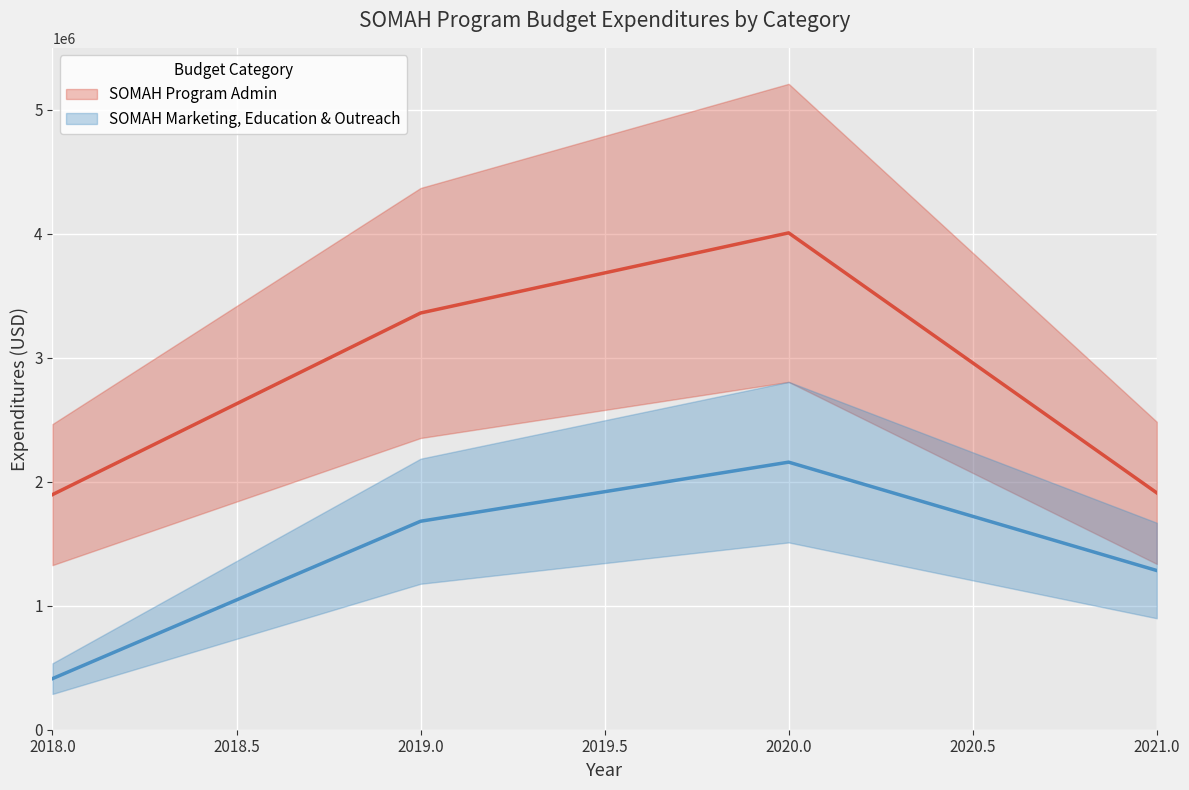

What is the total value across all series at 2020?

6165687.3